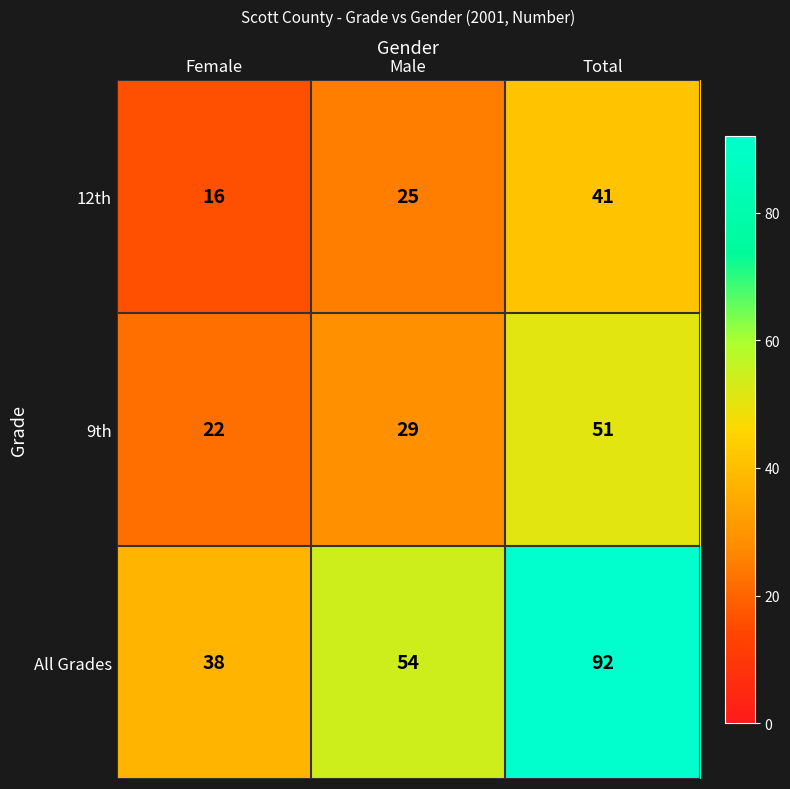

The value of All Grades at Male is 54. True or false?

True